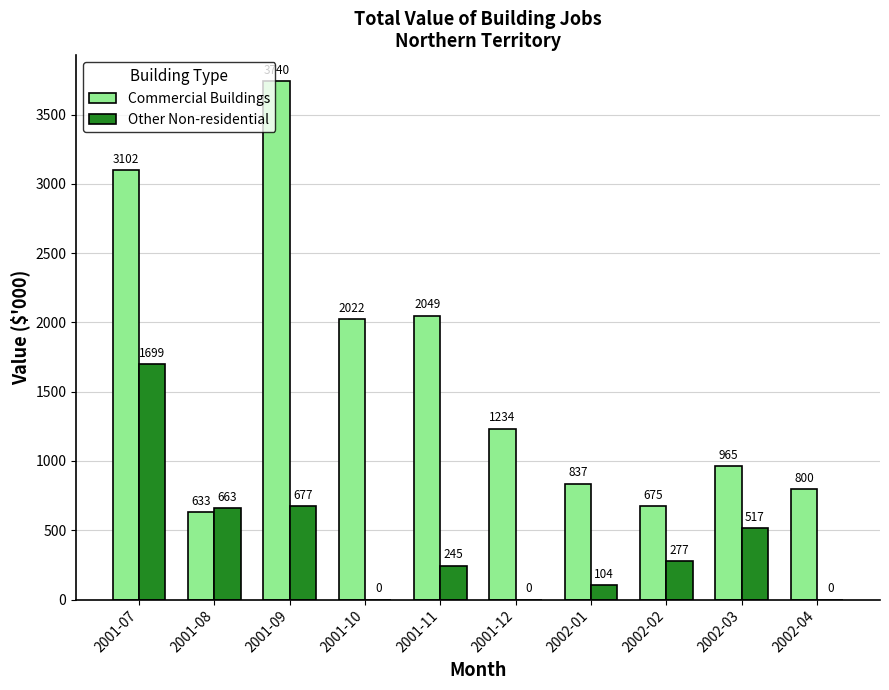

Which series has the largest total across all categories?

Commercial Buildings